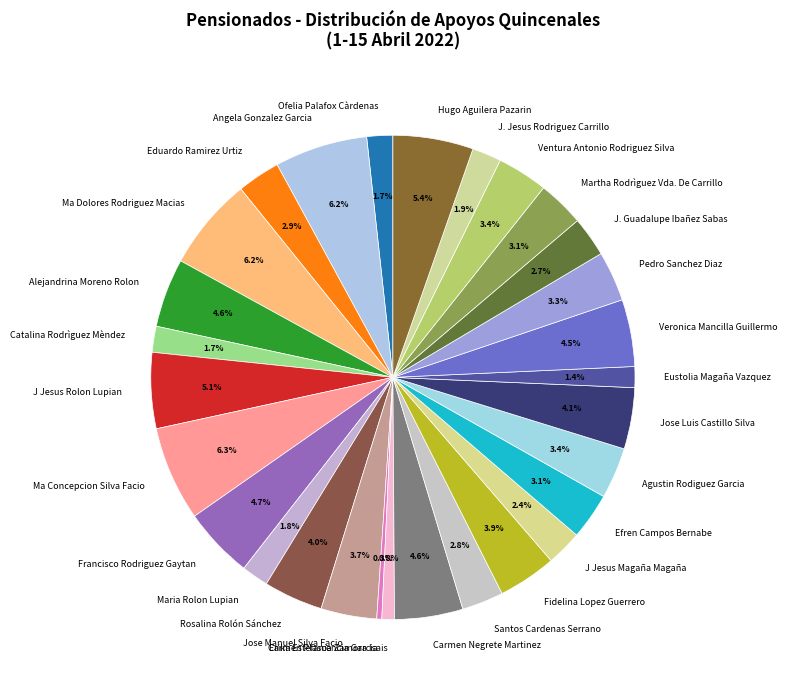

To the nearest percent, what is the difference between the largest and smallest slice percentages?

6%